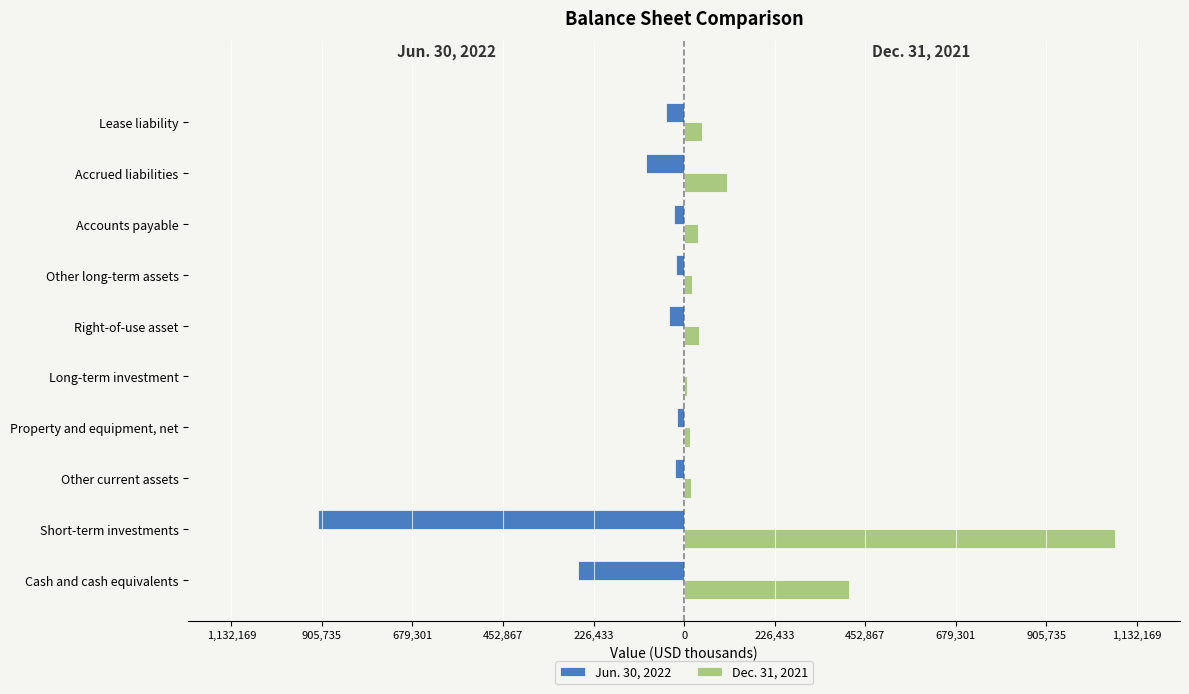

What are all the series names shown in the legend?

Jun. 30, 2022, Dec. 31, 2021